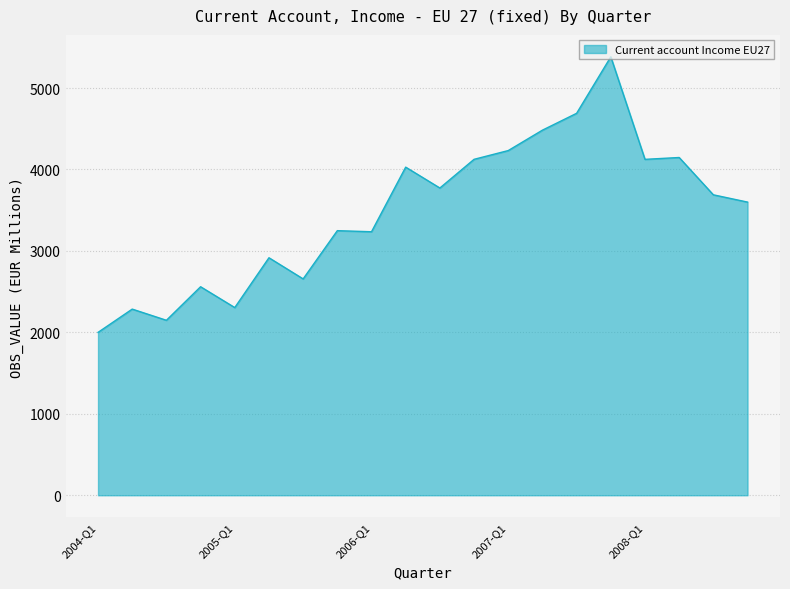

What is the minimum value shown in the chart?

1999.9